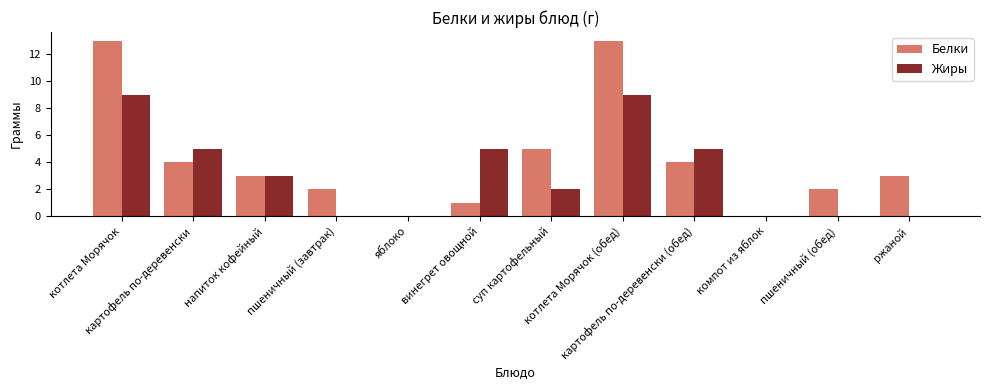

Between яблоко and суп картофельный, which series saw the biggest shift?

Белки